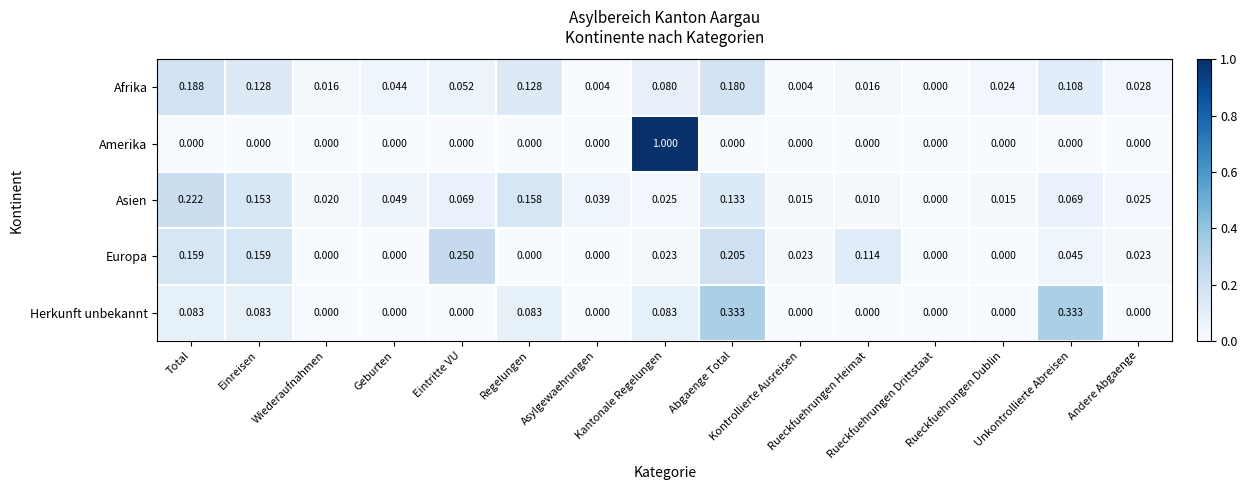

Which series has the largest total across all categories?

Asien